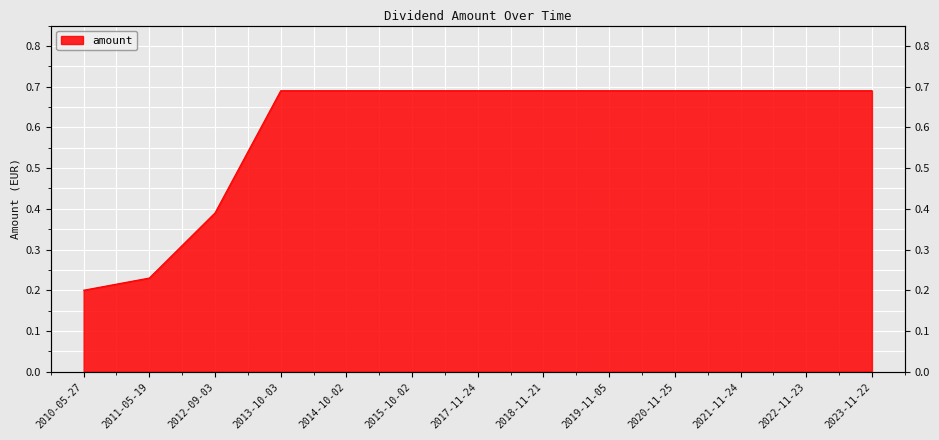

The value at 2014-10-02 is 0.2. True or false?

False